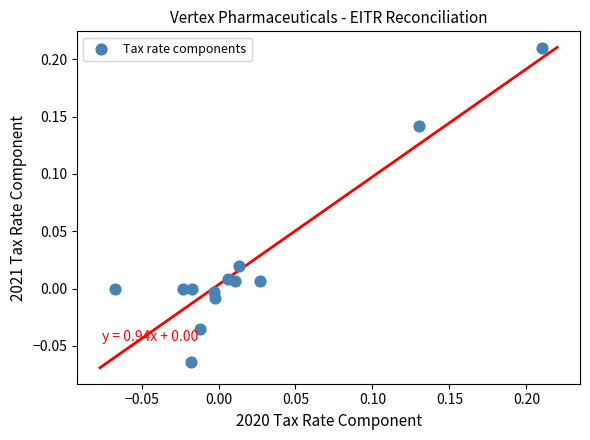

What is the range of X values (max minus min)?

0.3